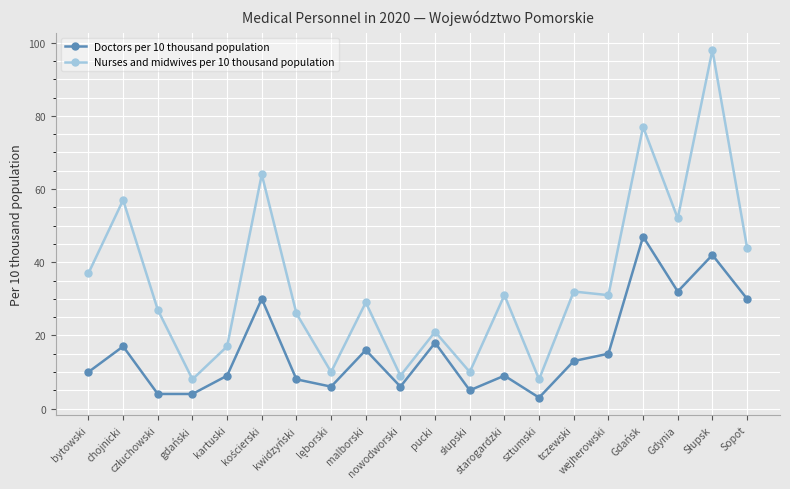

True or false: Nurses and midwives per 10 thousand population has more than 2 points higher than both neighbors.

True